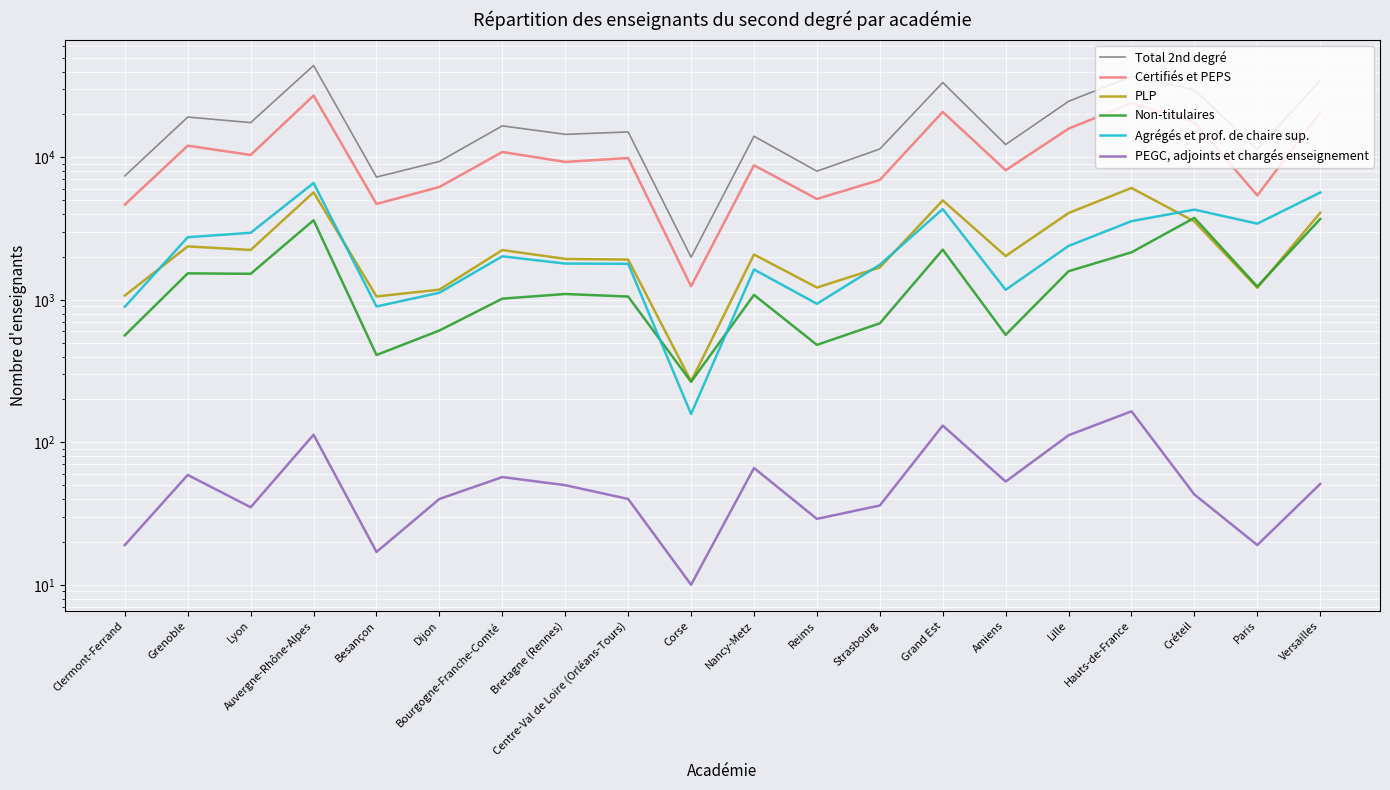

What is the smallest value displayed?

10